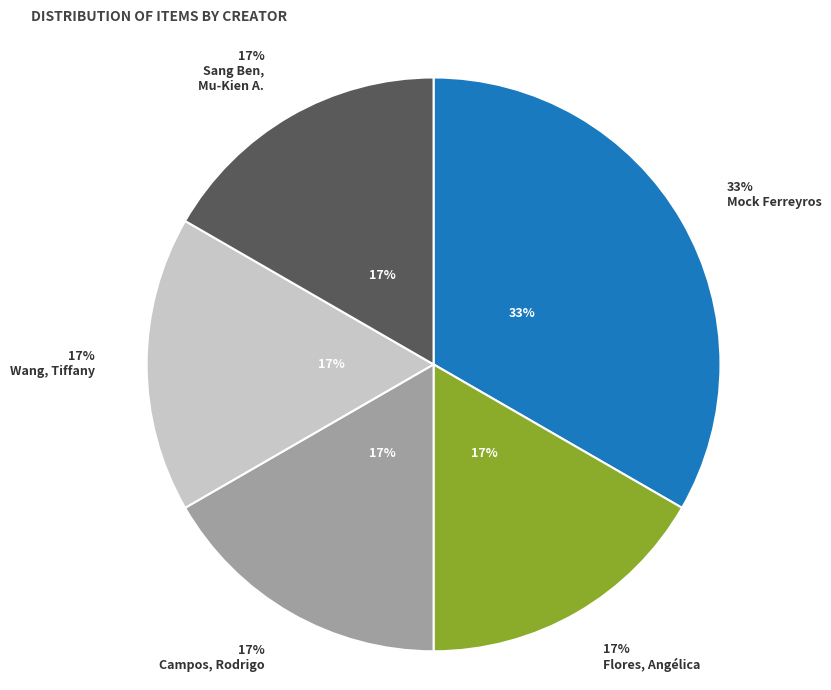

To the nearest percent, what portion does Wang, Tiffany represent?

17%